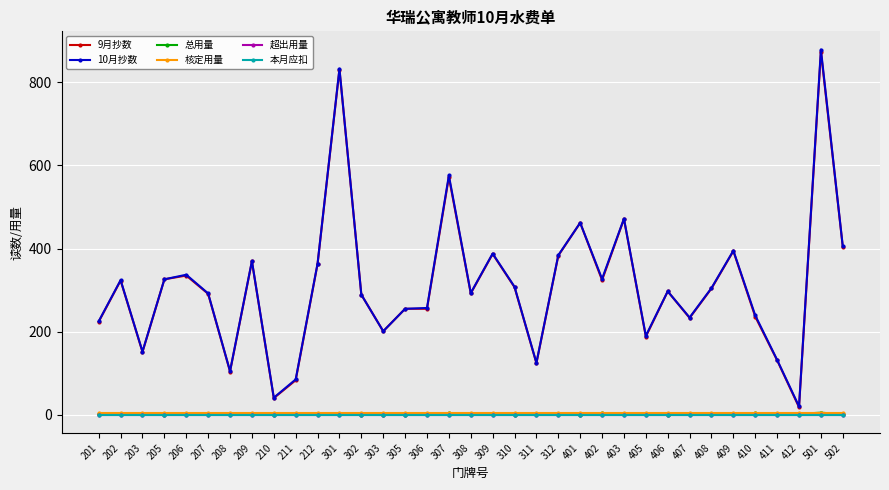

Is this an area chart (filled region under the line)?

No